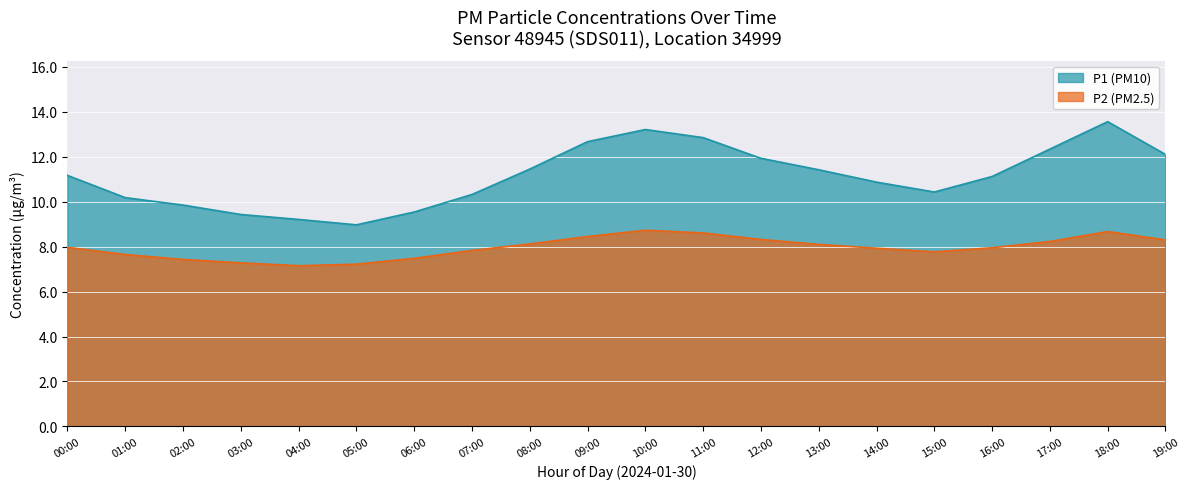

What is the spread (max minus min) of values at 10:00?

4.5